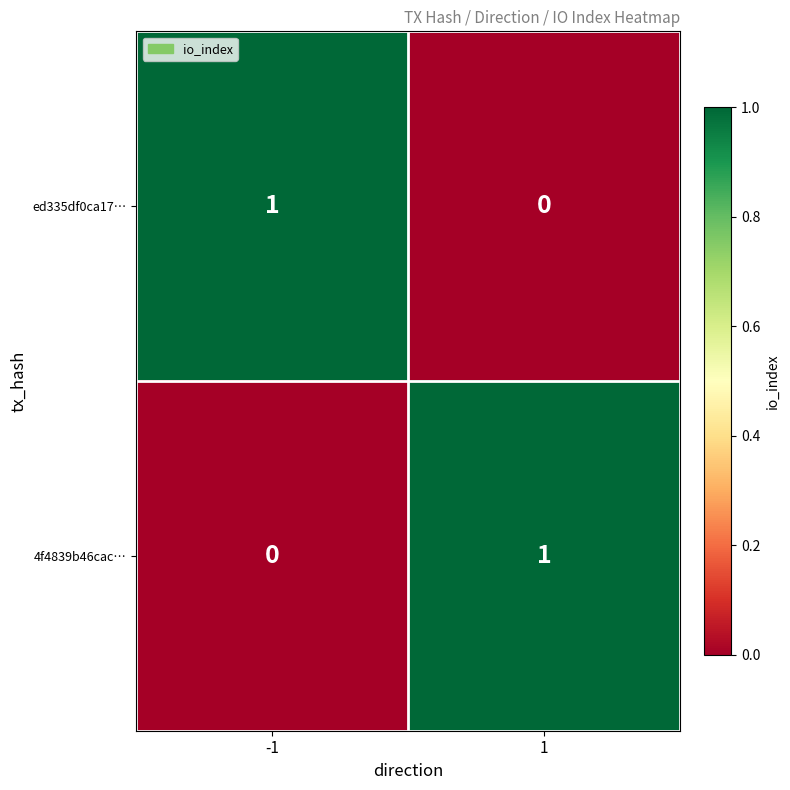

Is the value of 4f4839b46cac… at 1 greater than the value of ed335df0ca17… at 1?

Yes